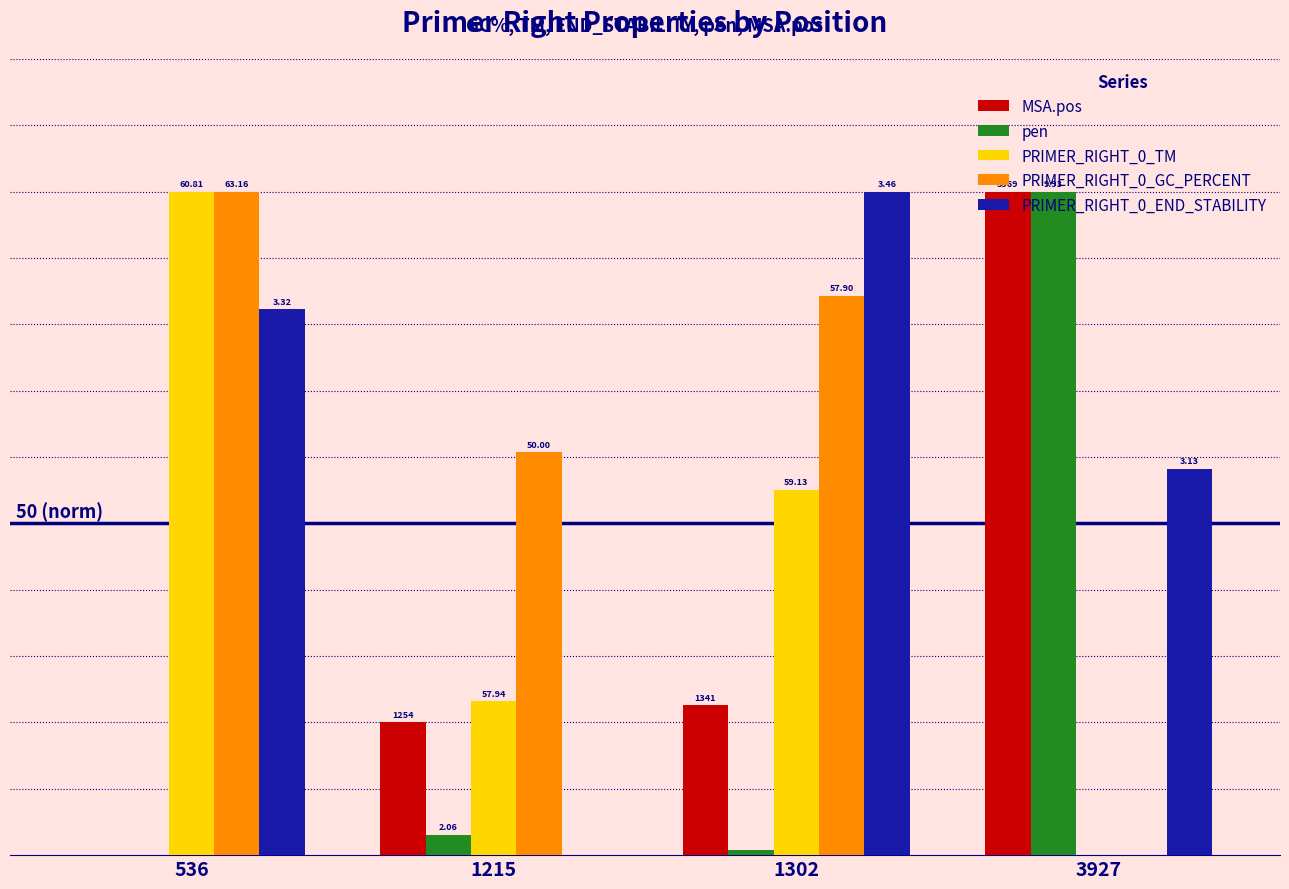

Does the chart contain stacked bars?

No